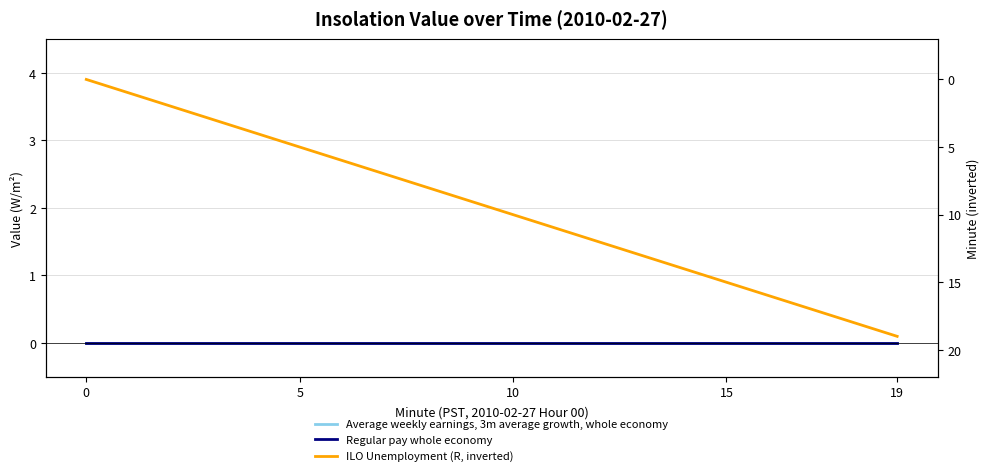

What is the label of the 3rd point from the right?

17